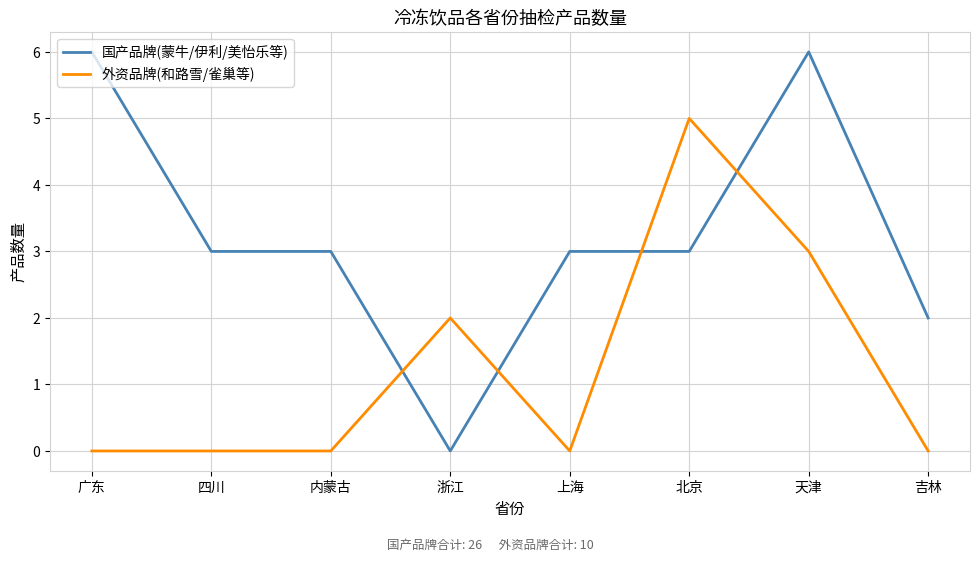

True or false: 国产品牌(蒙牛/伊利/美怡乐等) has a value of 2 at 吉林.

True